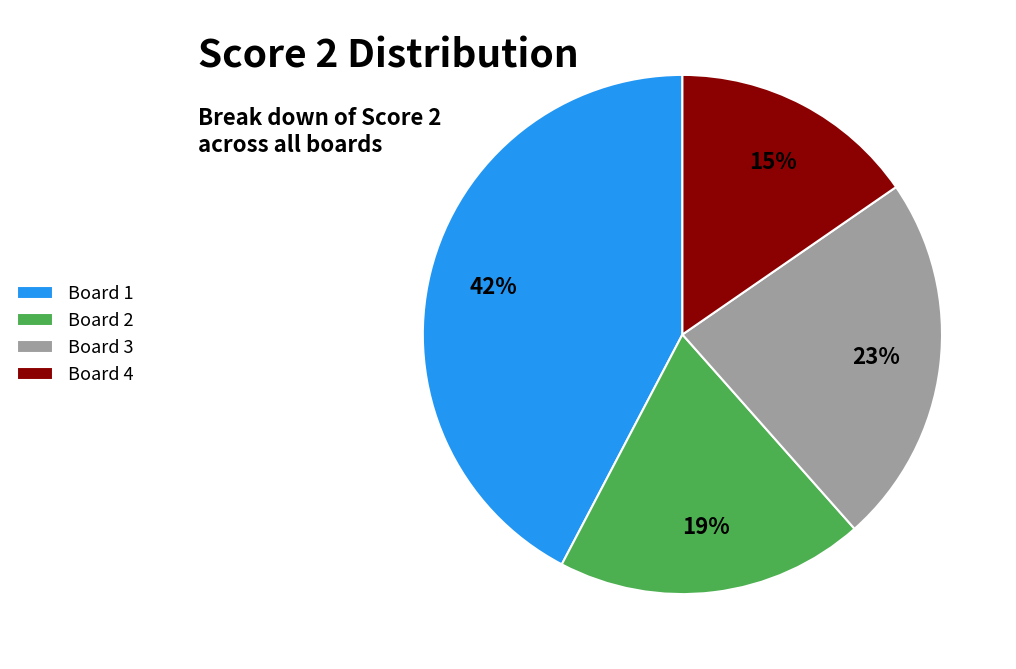

Is the sum of Board 3 and Board 4 greater than half?

No